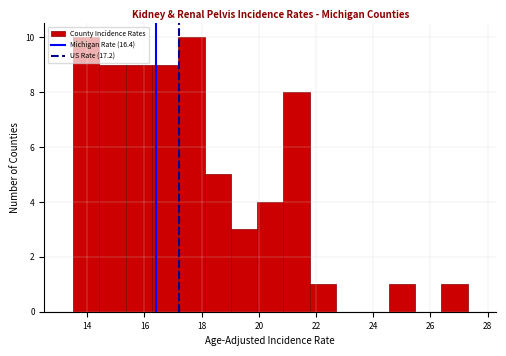

Reading left to right, list every bar in this chart as the range it spans on the x-axis followed by its height. Neither the bar edges nor the heights are printed on the chart, so give them approximately, as read against the axes.

13.50 to 14.42: 10
14.42 to 15.34: 9
15.34 to 16.26: 9
16.26 to 17.18: 9
17.18 to 18.10: 10
18.10 to 19.02: 5
19.02 to 19.94: 3
19.94 to 20.86: 4
20.86 to 21.78: 8
21.78 to 22.70: 1
22.70 to 23.62: 0
23.62 to 24.54: 0
24.54 to 25.46: 1
25.46 to 26.38: 0
26.38 to 27.30: 1